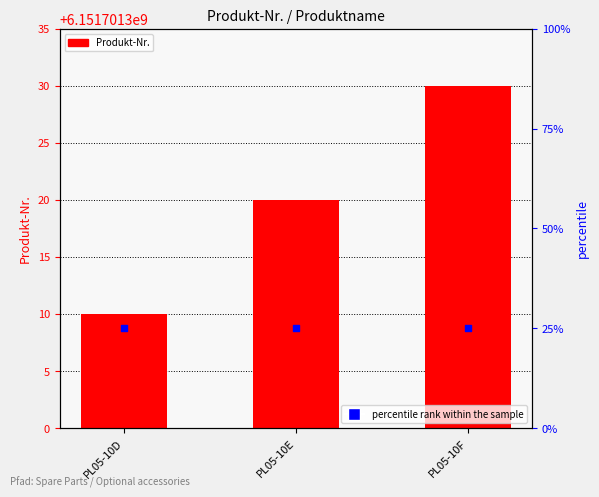

What is the total value across all series at PL05-10E?

6151701345